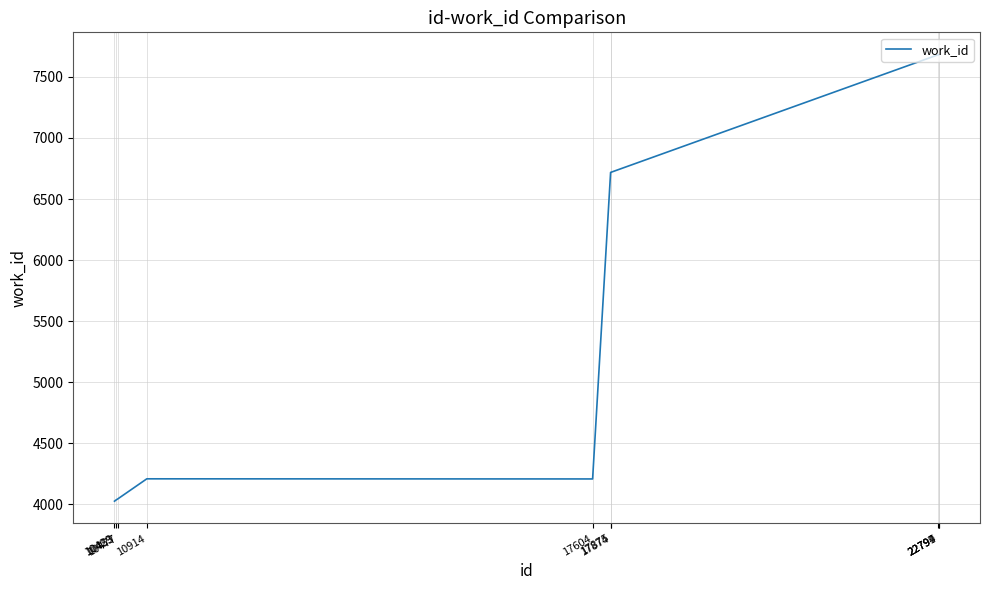

What is the minimum value shown in the chart?

4026